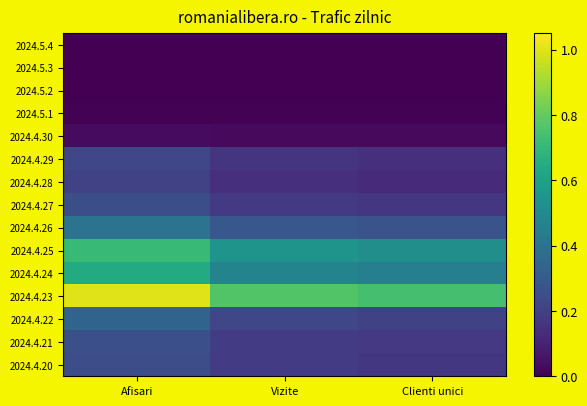

Rank the series at Clienti unici from highest to lowest value.

2024.4.23, 2024.4.25, 2024.4.24, 2024.4.26, 2024.4.22, 2024.4.21, 2024.4.20, 2024.4.27, 2024.4.29, 2024.4.28, 2024.4.30, 2024.5.1, 2024.5.2, 2024.5.3, 2024.5.4